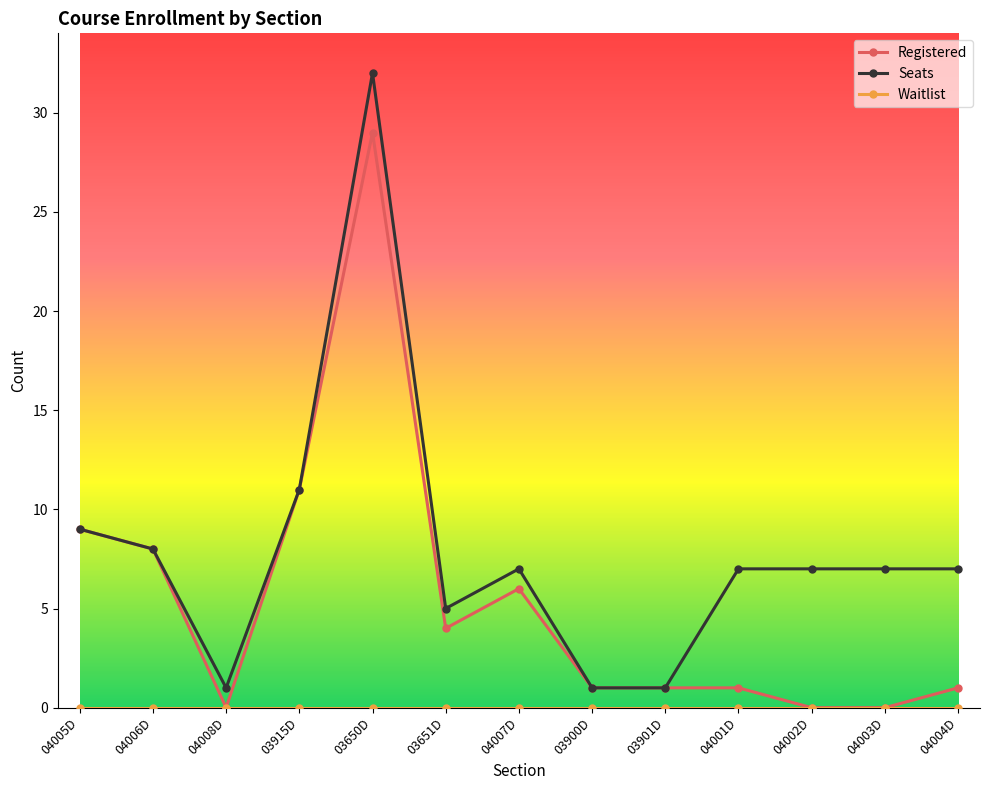

The value of Registered at 03651D is 6. True or false?

False